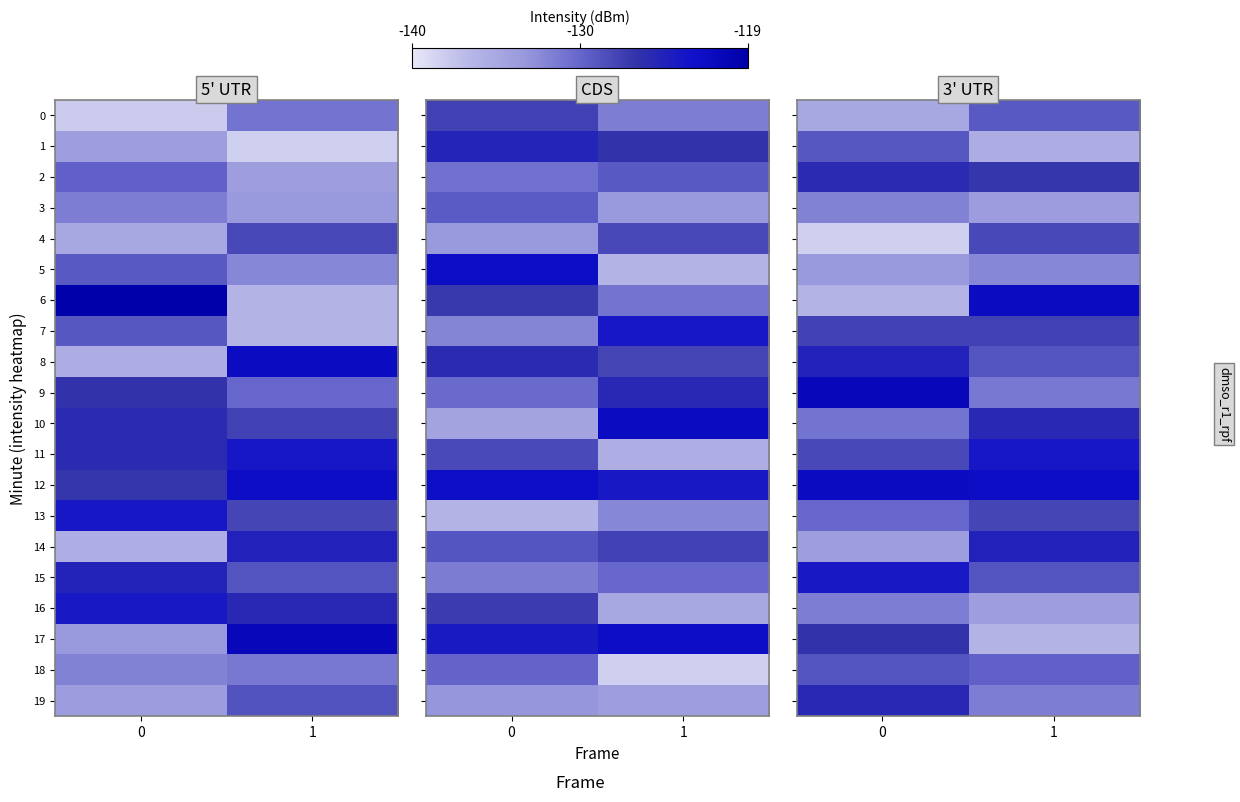

At how many categories does at least one series exceed -123?

2